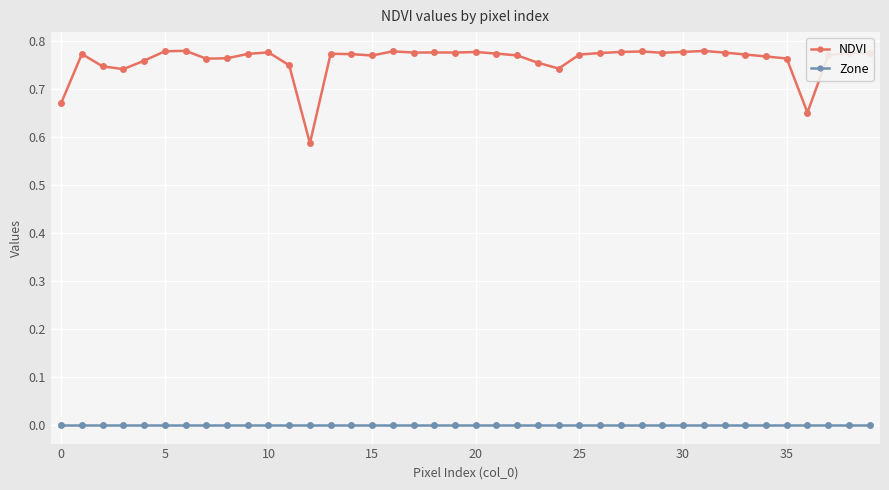

Which series has the widest spread of values?

NDVI